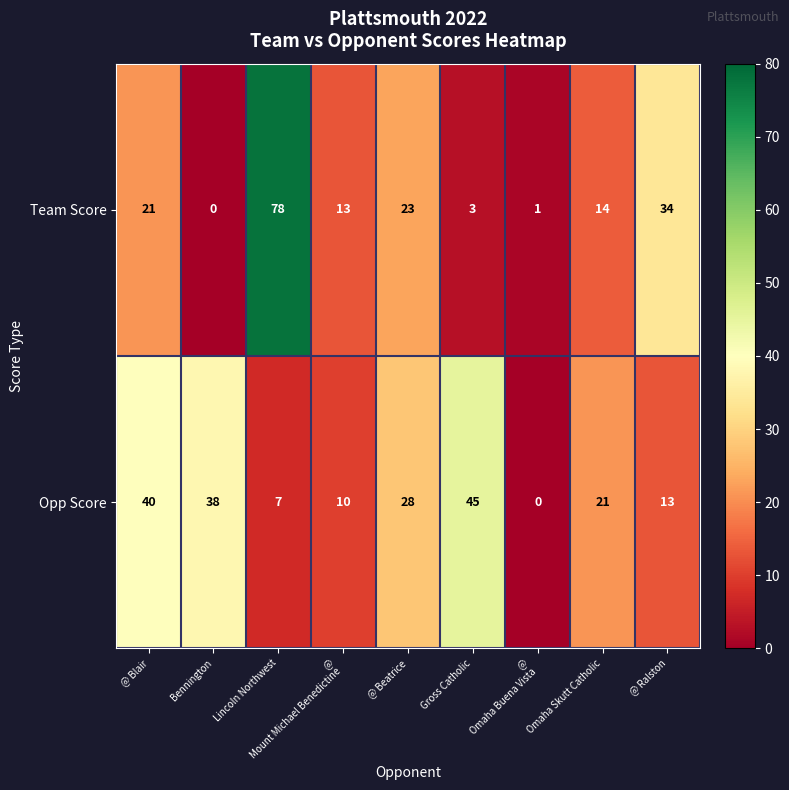

What is the spread (max minus min) of values at Lincoln Northwest?

71